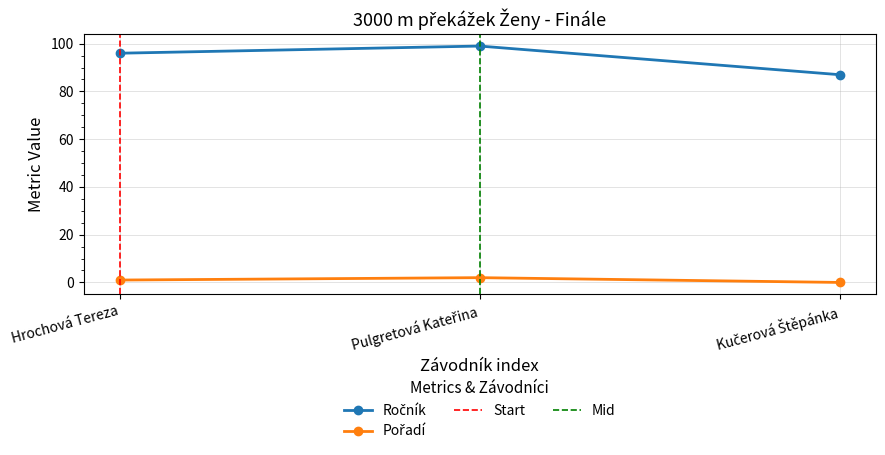

What is the difference between the maximum and second lowest values in the Ročník series?

3